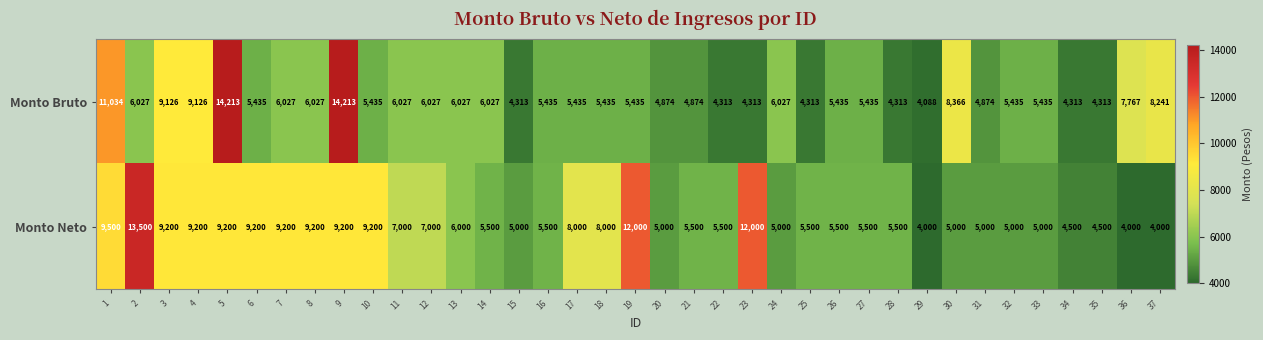

The value of Monto Bruto at 8 is 6027. True or false?

True